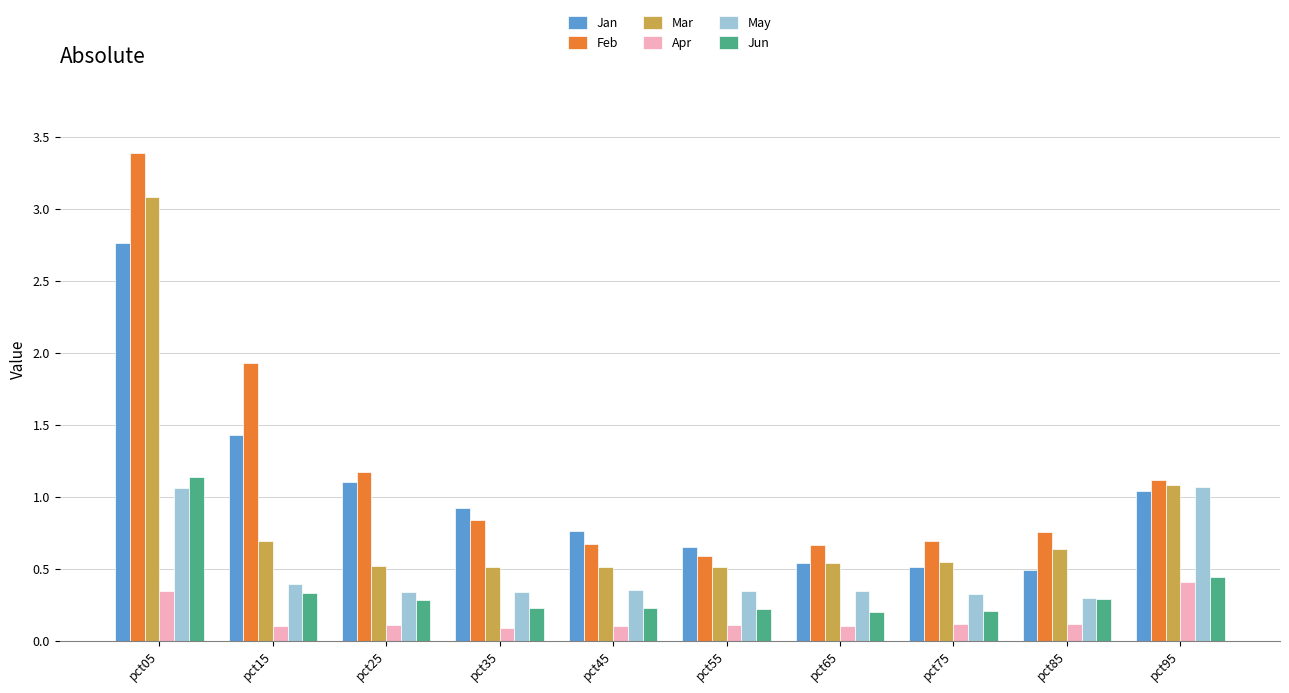

What are all the series names shown in the legend?

Jan, Feb, Mar, Apr, May, Jun